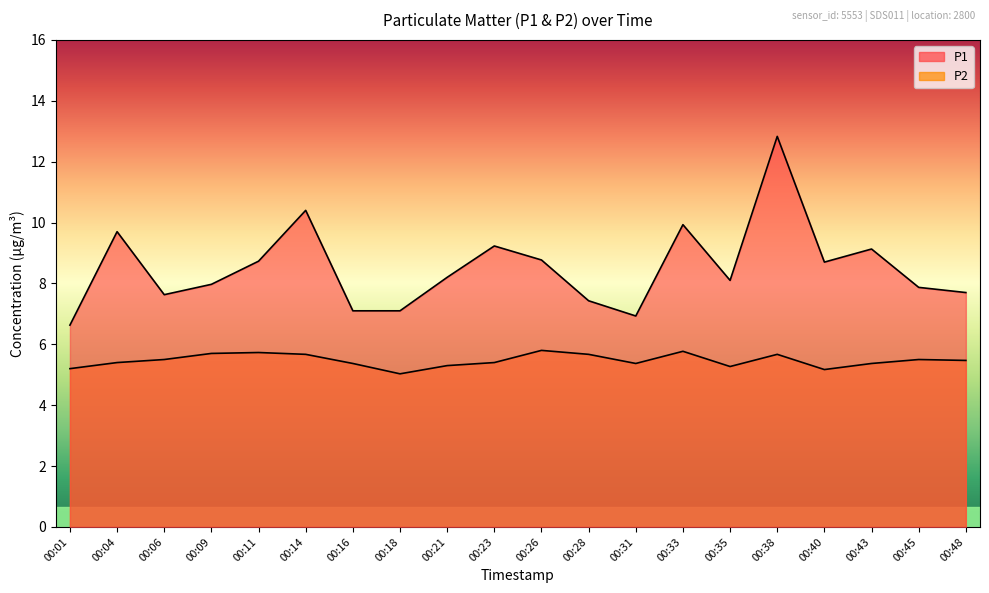

What is the greatest value displayed?

12.8